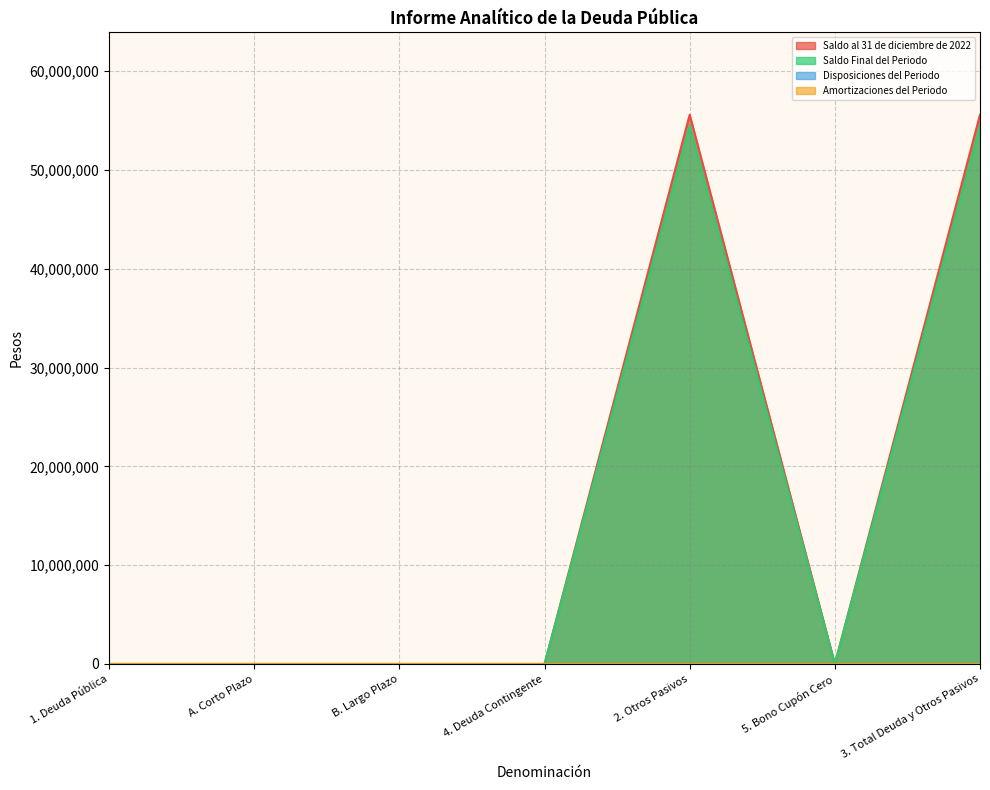

True or false: Saldo al 31 de diciembre de 2022 has a value of 0.0 at 1. Deuda Pública.

True